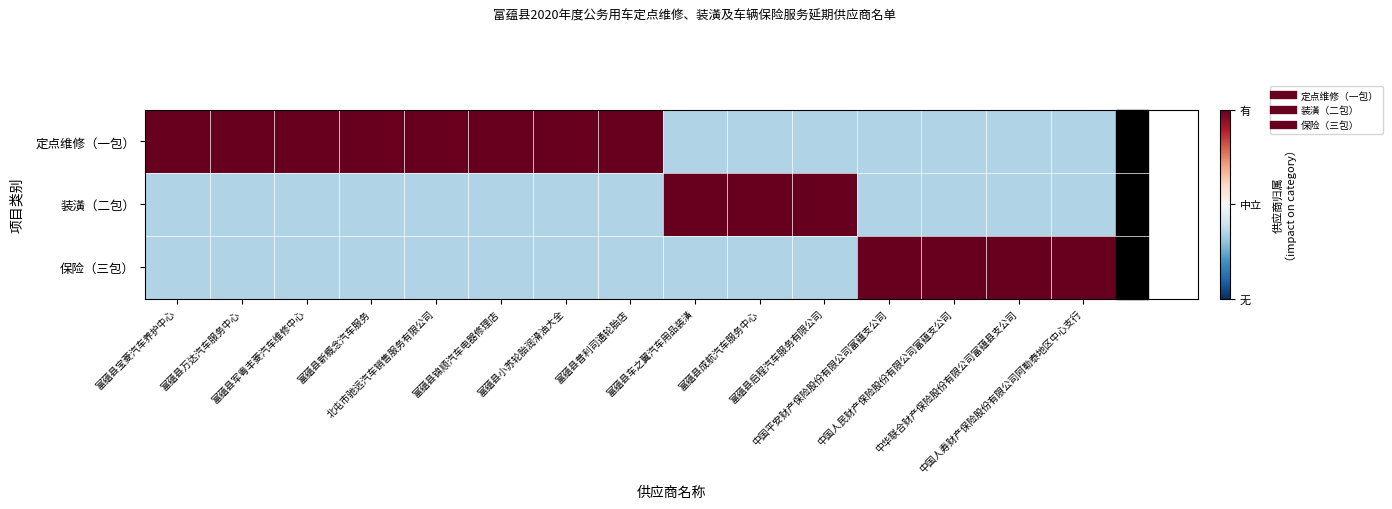

Reading left to right, list all the values displayed in this chart.

定点维修（一包）: 富蕴县宝菱汽车养护中心=1.0	富蕴县万达汽车服务中心=1.0	富蕴县军粤丰菱汽车维修中心=1.0	富蕴县新概念汽车服务=1.0	北屯市驰远汽车销售服务有限公司=1.0	富蕴县锦顺汽车电器修理店=1.0	富蕴县小苏轮胎润滑油大全=1.0	富蕴县普利司通轮胎店=1.0	富蕴县车之翼汽车用品装潢=-0.3	富蕴县成航汽车服务中心=-0.3	富蕴县启程汽车服务有限公司=-0.3	中国平安财产保险股份有限公司富蕴支公司=-0.3	中国人民财产保险股份有限公司富蕴支公司=-0.3	中华联合财产保险股份有限公司富蕴县支公司=-0.3	中国人寿财产保险股份有限公司阿勒泰地区中心支行=-0.3
装潢（二包）: 富蕴县宝菱汽车养护中心=-0.3	富蕴县万达汽车服务中心=-0.3	富蕴县军粤丰菱汽车维修中心=-0.3	富蕴县新概念汽车服务=-0.3	北屯市驰远汽车销售服务有限公司=-0.3	富蕴县锦顺汽车电器修理店=-0.3	富蕴县小苏轮胎润滑油大全=-0.3	富蕴县普利司通轮胎店=-0.3	富蕴县车之翼汽车用品装潢=1.0	富蕴县成航汽车服务中心=1.0	富蕴县启程汽车服务有限公司=1.0	中国平安财产保险股份有限公司富蕴支公司=-0.3	中国人民财产保险股份有限公司富蕴支公司=-0.3	中华联合财产保险股份有限公司富蕴县支公司=-0.3	中国人寿财产保险股份有限公司阿勒泰地区中心支行=-0.3
保险（三包）: 富蕴县宝菱汽车养护中心=-0.3	富蕴县万达汽车服务中心=-0.3	富蕴县军粤丰菱汽车维修中心=-0.3	富蕴县新概念汽车服务=-0.3	北屯市驰远汽车销售服务有限公司=-0.3	富蕴县锦顺汽车电器修理店=-0.3	富蕴县小苏轮胎润滑油大全=-0.3	富蕴县普利司通轮胎店=-0.3	富蕴县车之翼汽车用品装潢=-0.3	富蕴县成航汽车服务中心=-0.3	富蕴县启程汽车服务有限公司=-0.3	中国平安财产保险股份有限公司富蕴支公司=1.0	中国人民财产保险股份有限公司富蕴支公司=1.0	中华联合财产保险股份有限公司富蕴县支公司=1.0	中国人寿财产保险股份有限公司阿勒泰地区中心支行=1.0